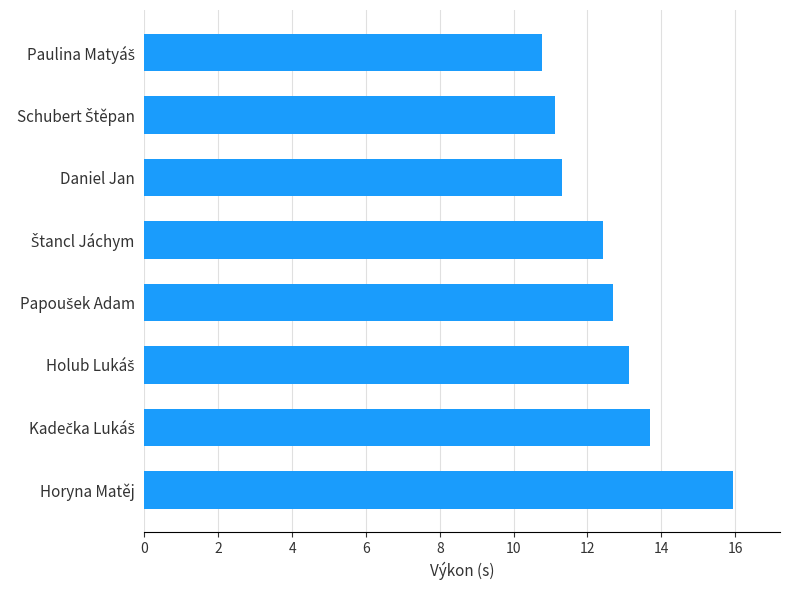

Reading bottom to top, extract all data points from this chart.

15.9	13.7	13.1	12.7	12.4	11.3	11.1	10.8